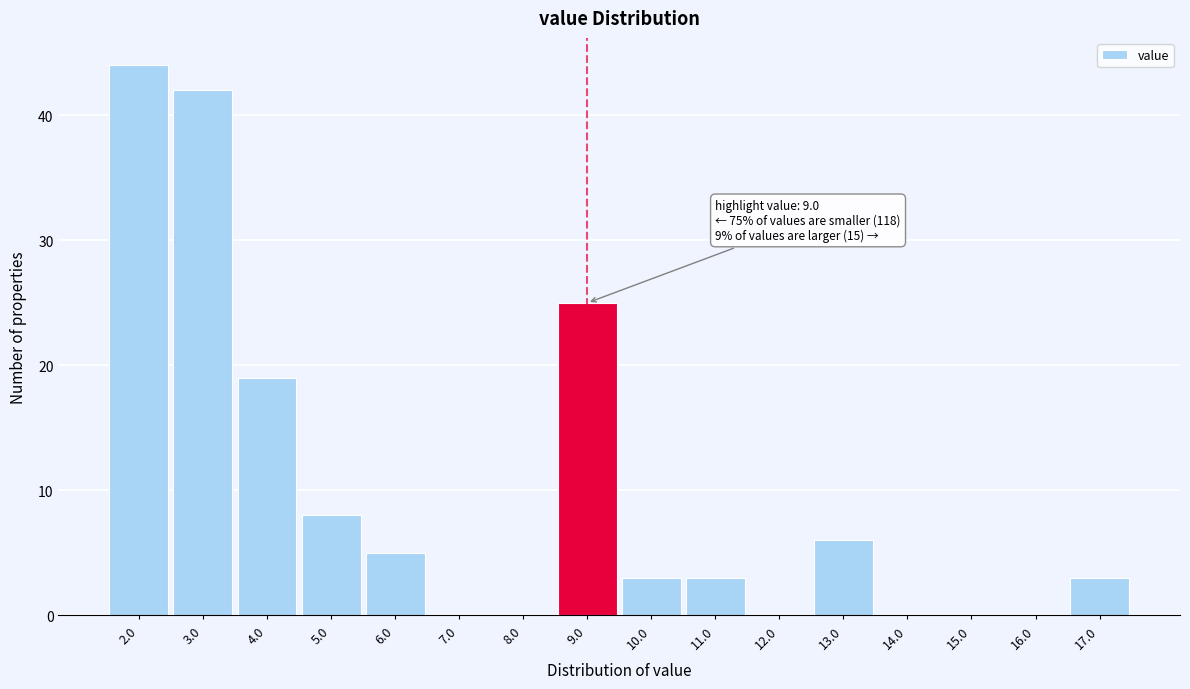

Reading left to right, list all the values displayed in this chart.

2.0=44	3.0=42	4.0=19	5.0=8	6.0=5	7.0=0	8.0=0	9.0=25	10.0=3	11.0=3	12.0=0	13.0=6	14.0=0	15.0=0	16.0=0	17.0=3